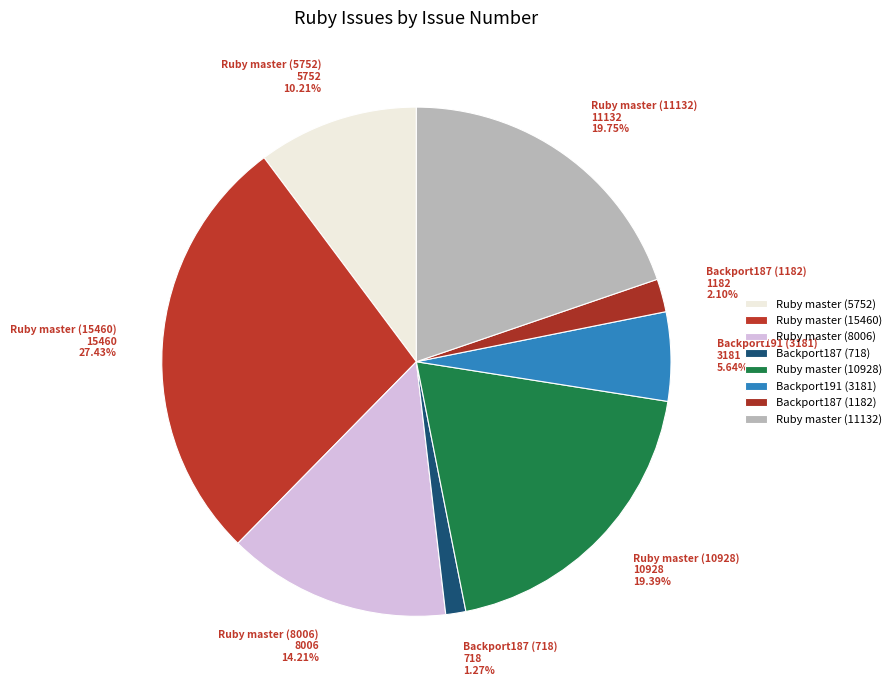

How many slices are in this pie chart?

8